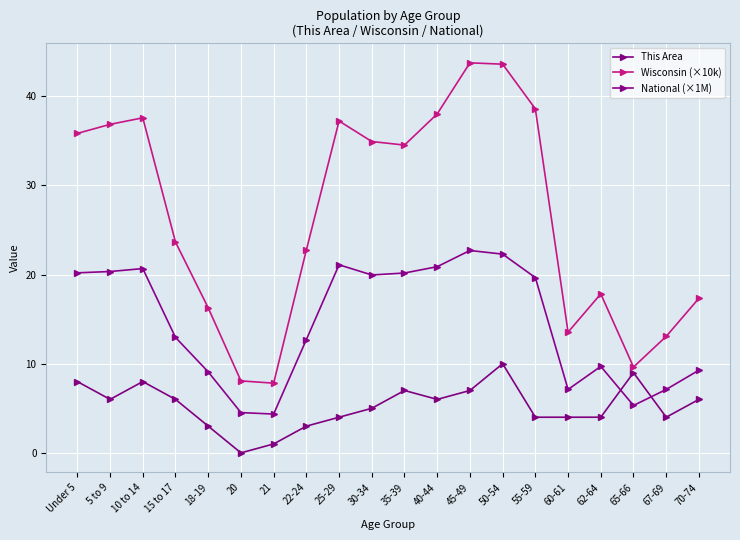

Which category has the highest value in the Wisconsin (×10k) series?

45-49